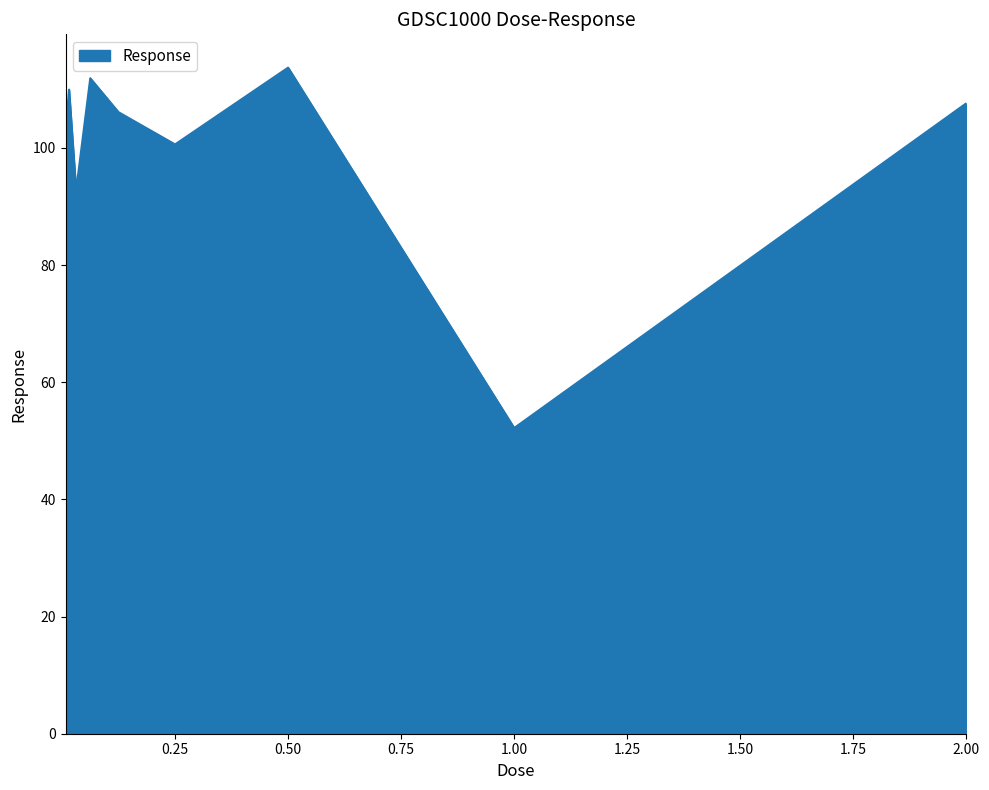

What is the difference between the maximum and minimum values?

61.5